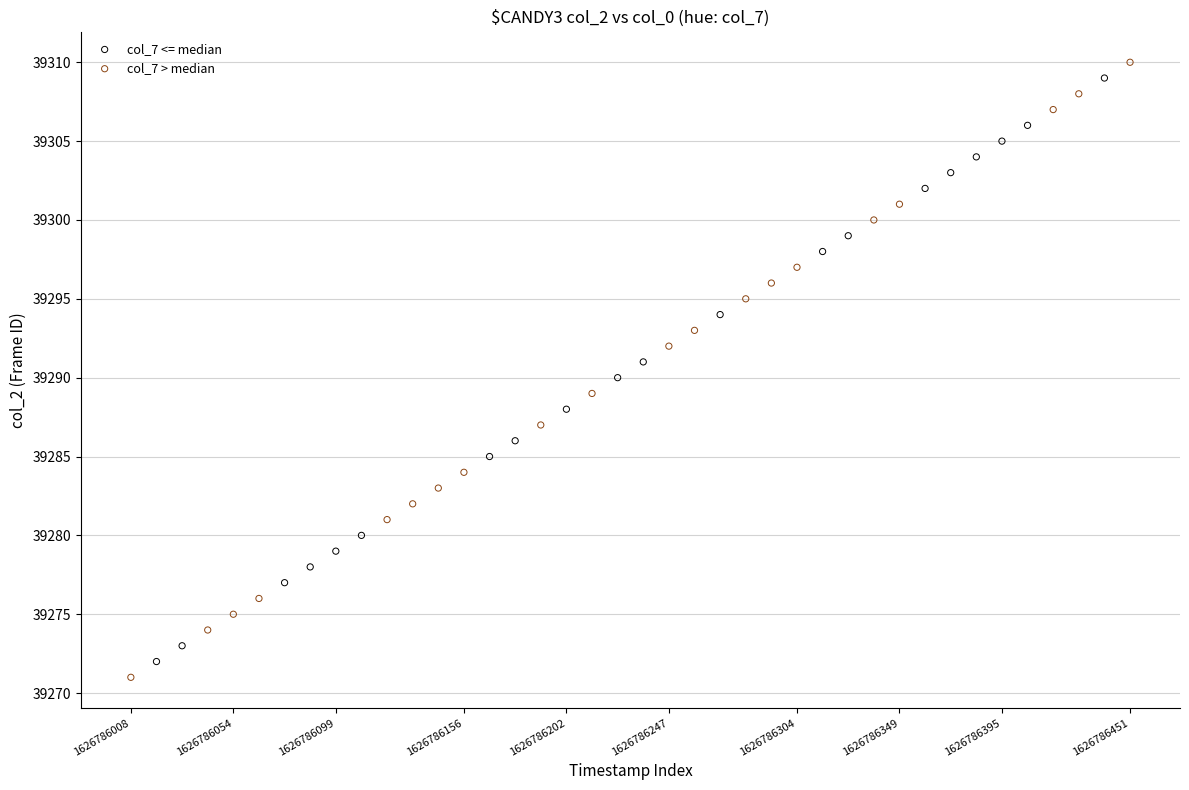

Which series has the widest spread of Y values?

col_7 > median